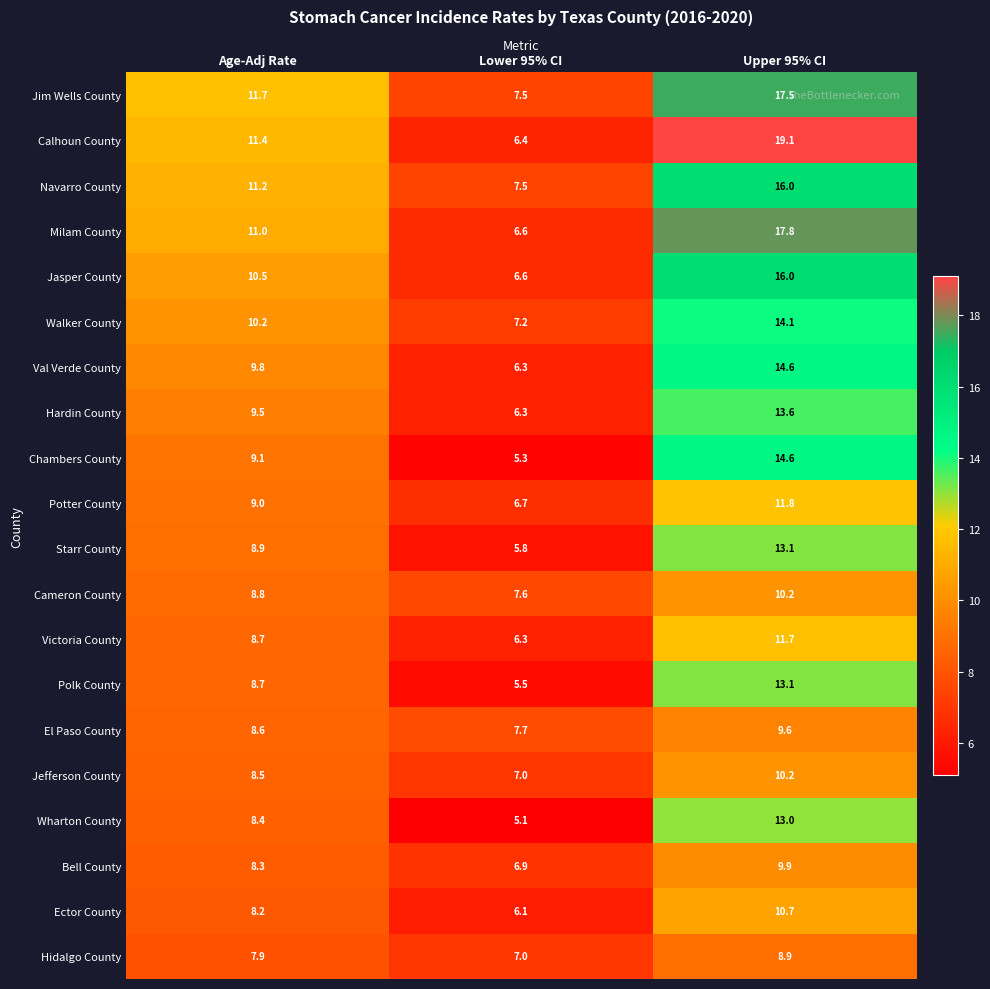

What value does the Wharton County series have at Lower 95% CI?

5.1